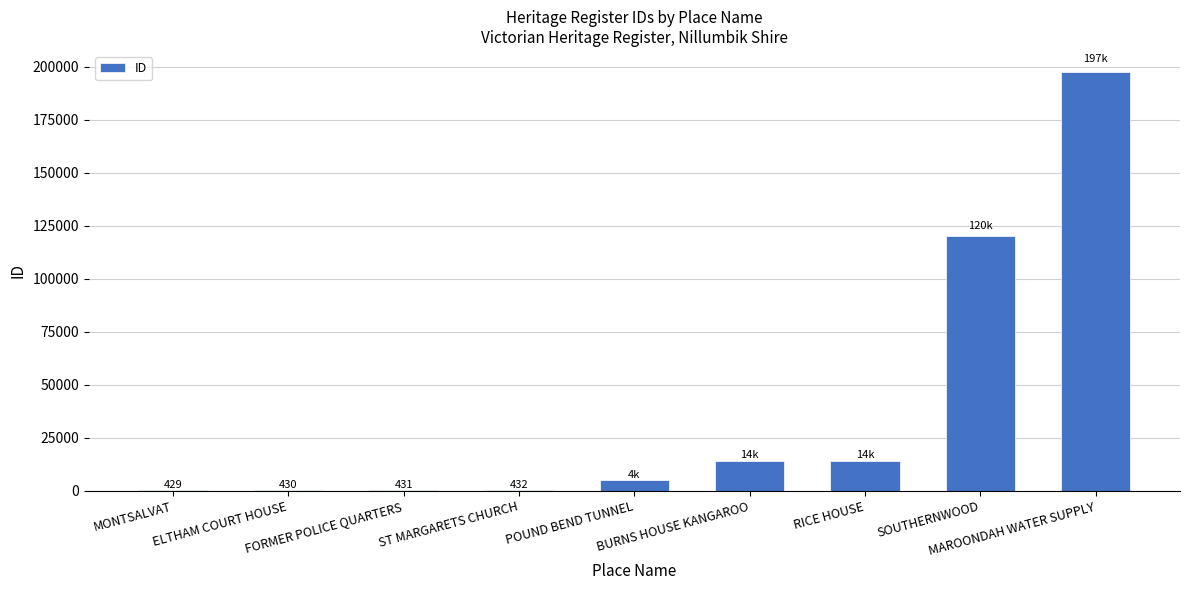

What is the greatest value displayed?

197552